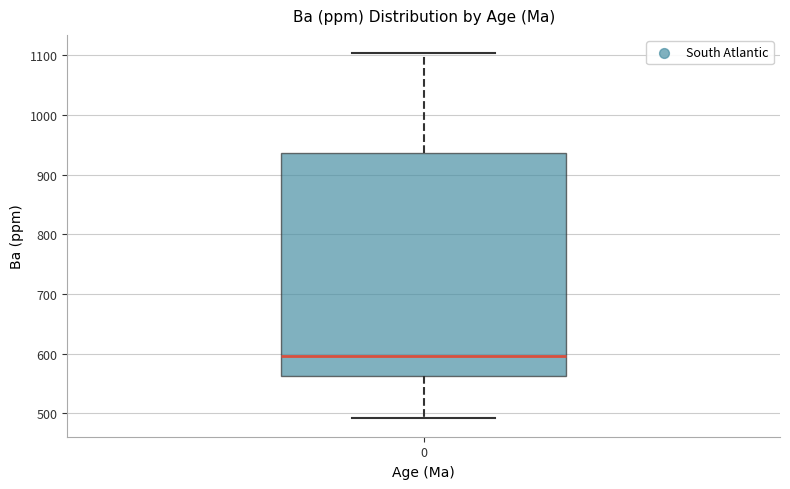

Transcribe this box plot: give where the median line is, the range the box spans, and where the two whiskers end, as read against the y-axis. The values are not printed on the chart, so give them approximately, as read against the axis.

median 600, box 560 to 940, whiskers 490 to 1100